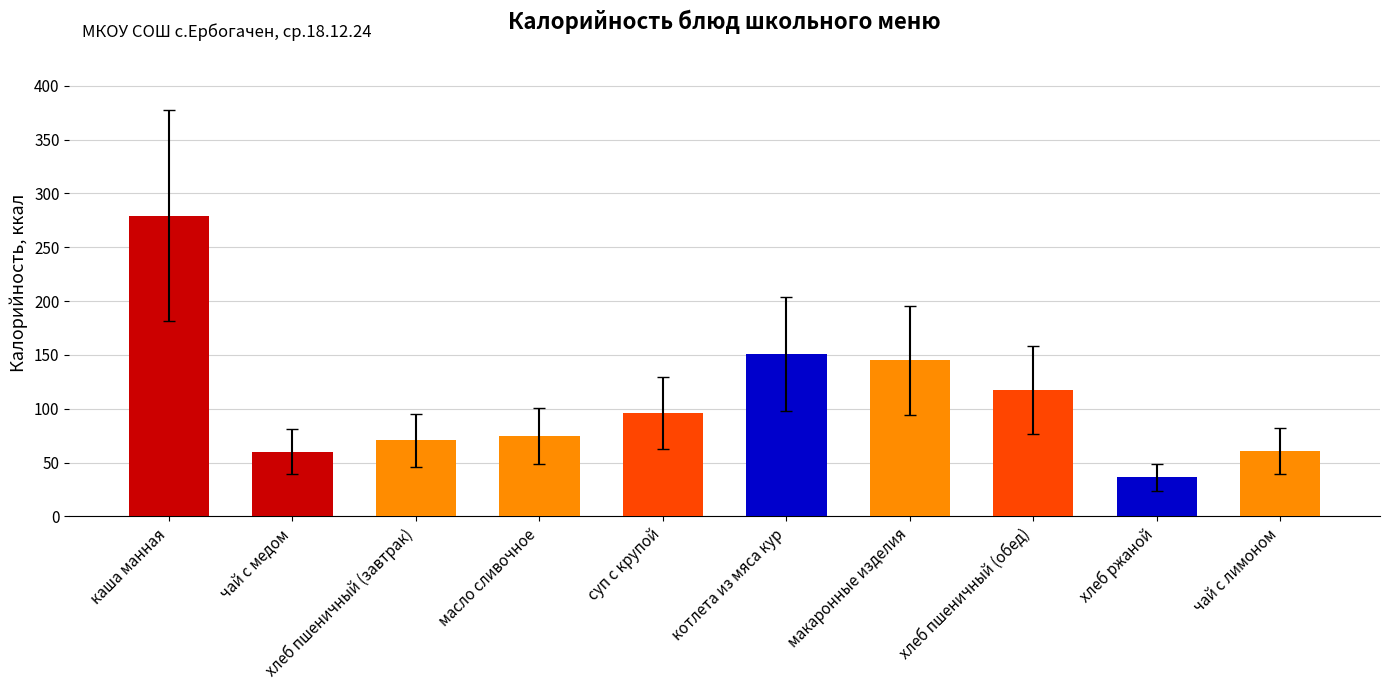

The value at каша манная is 279.4. True or false?

True